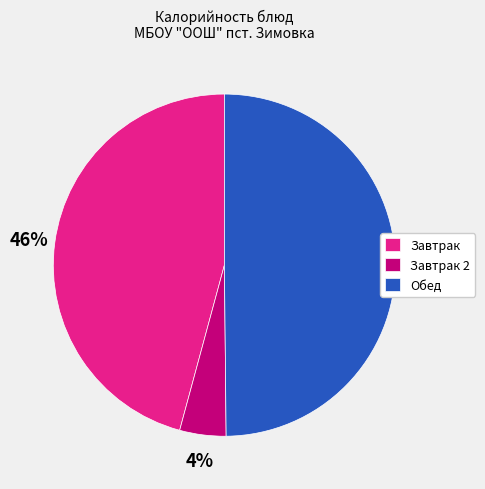

Which category has the biggest portion of the pie?

Обед